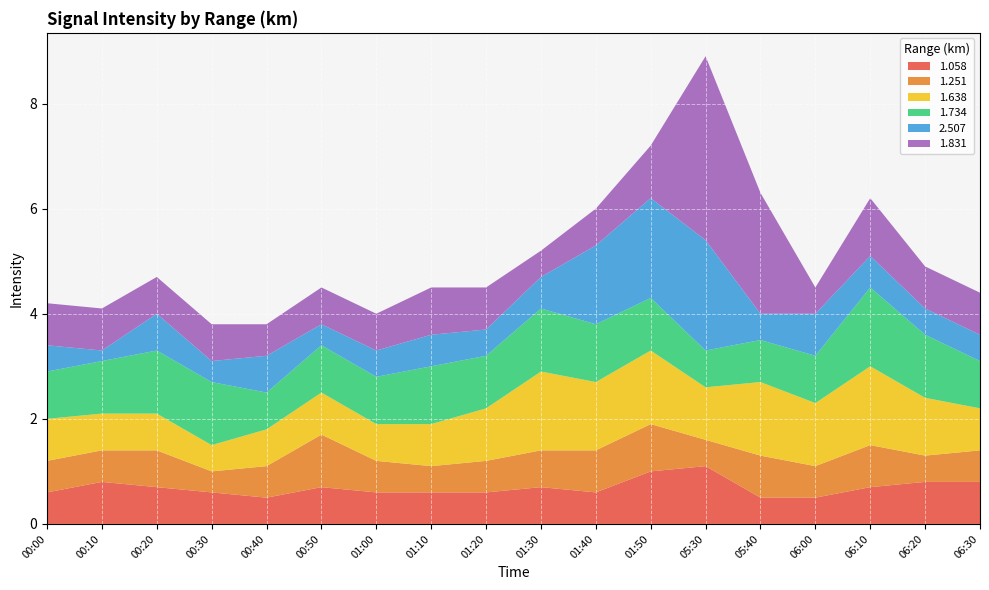

Reading left to right, what are all the values shown in this chart?

1.058: 00:00=0.6	00:10=0.8	00:20=0.7	00:30=0.6	00:40=0.5	00:50=0.7	01:00=0.6	01:10=0.6	01:20=0.6	01:30=0.7	01:40=0.6	01:50=1.0	05:30=1.1	05:40=0.5	06:00=0.5	06:10=0.7	06:20=0.8	06:30=0.8
1.251: 00:00=0.6	00:10=0.6	00:20=0.7	00:30=0.4	00:40=0.6	00:50=1.0	01:00=0.6	01:10=0.5	01:20=0.6	01:30=0.7	01:40=0.8	01:50=0.9	05:30=0.5	05:40=0.8	06:00=0.6	06:10=0.8	06:20=0.5	06:30=0.6
1.638: 00:00=0.8	00:10=0.7	00:20=0.7	00:30=0.5	00:40=0.7	00:50=0.8	01:00=0.7	01:10=0.8	01:20=1.0	01:30=1.5	01:40=1.3	01:50=1.4	05:30=1.0	05:40=1.4	06:00=1.2	06:10=1.5	06:20=1.1	06:30=0.8
1.734: 00:00=0.9	00:10=1.0	00:20=1.2	00:30=1.2	00:40=0.7	00:50=0.9	01:00=0.9	01:10=1.1	01:20=1.0	01:30=1.2	01:40=1.1	01:50=1.0	05:30=0.7	05:40=0.8	06:00=0.9	06:10=1.5	06:20=1.2	06:30=0.9
2.507: 00:00=0.5	00:10=0.2	00:20=0.7	00:30=0.4	00:40=0.7	00:50=0.4	01:00=0.5	01:10=0.6	01:20=0.5	01:30=0.6	01:40=1.5	01:50=1.9	05:30=2.1	05:40=0.5	06:00=0.8	06:10=0.6	06:20=0.5	06:30=0.5
1.831: 00:00=0.8	00:10=0.8	00:20=0.7	00:30=0.7	00:40=0.6	00:50=0.7	01:00=0.7	01:10=0.9	01:20=0.8	01:30=0.5	01:40=0.7	01:50=1.0	05:30=3.5	05:40=2.3	06:00=0.5	06:10=1.1	06:20=0.8	06:30=0.8